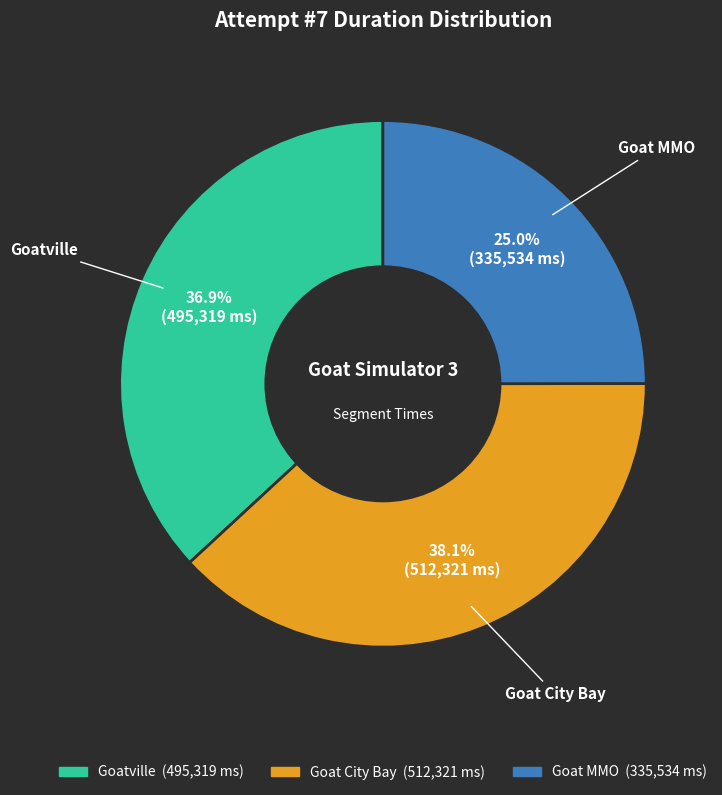

To the nearest percent, what portion does Goat City Bay represent?

38%